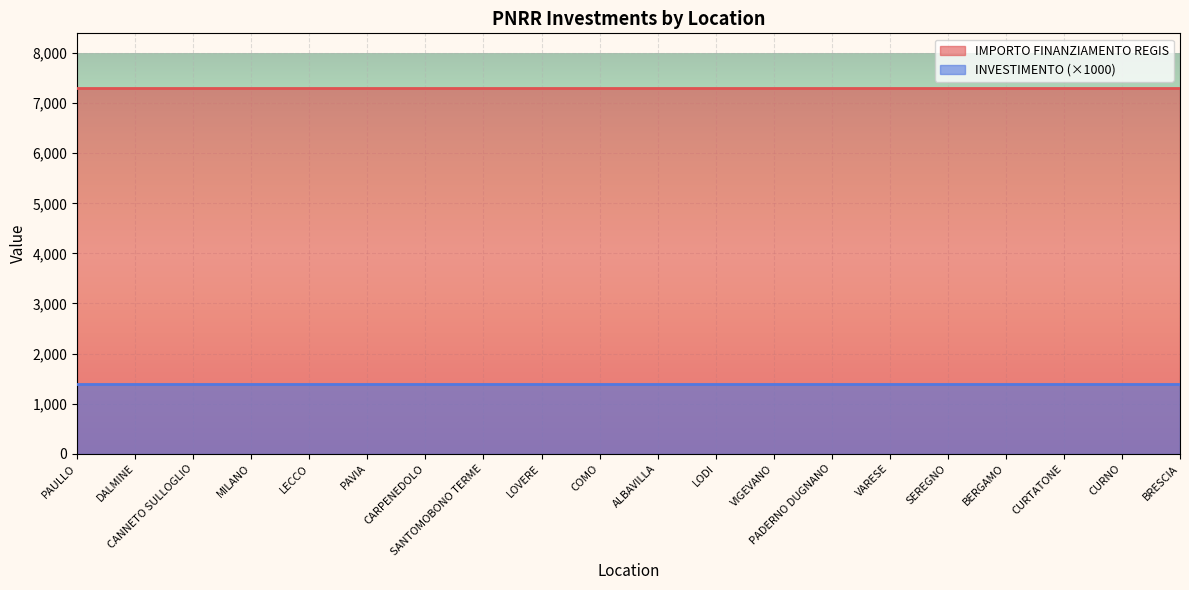

Which has a higher value, ALBAVILLA or PAULLO?

ALBAVILLA